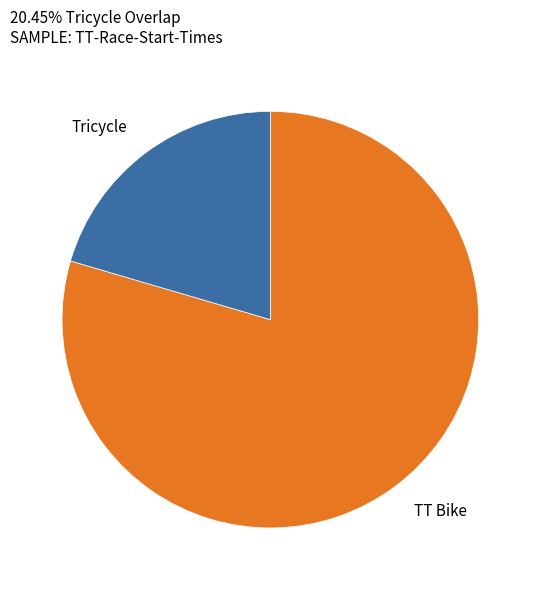

Combined, do TT Bike and Tricycle account for over 50%?

Yes